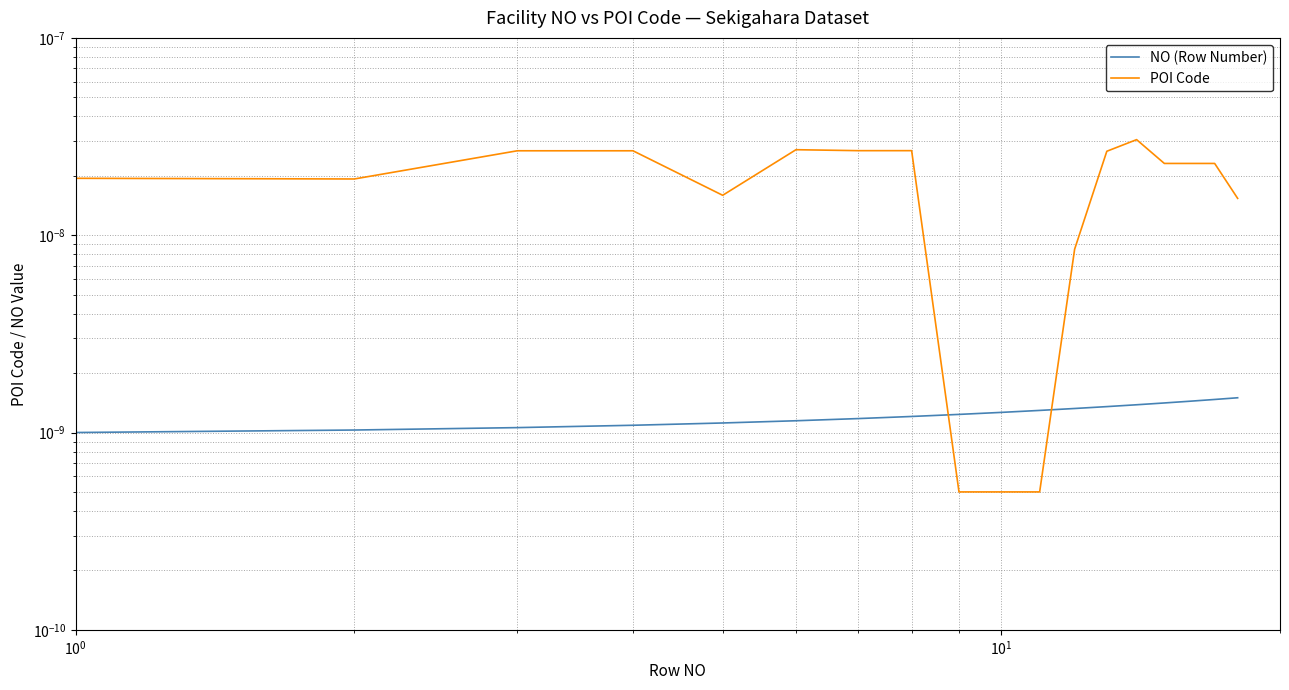

What are all the series names shown in the legend?

NO (Row Number), POI Code